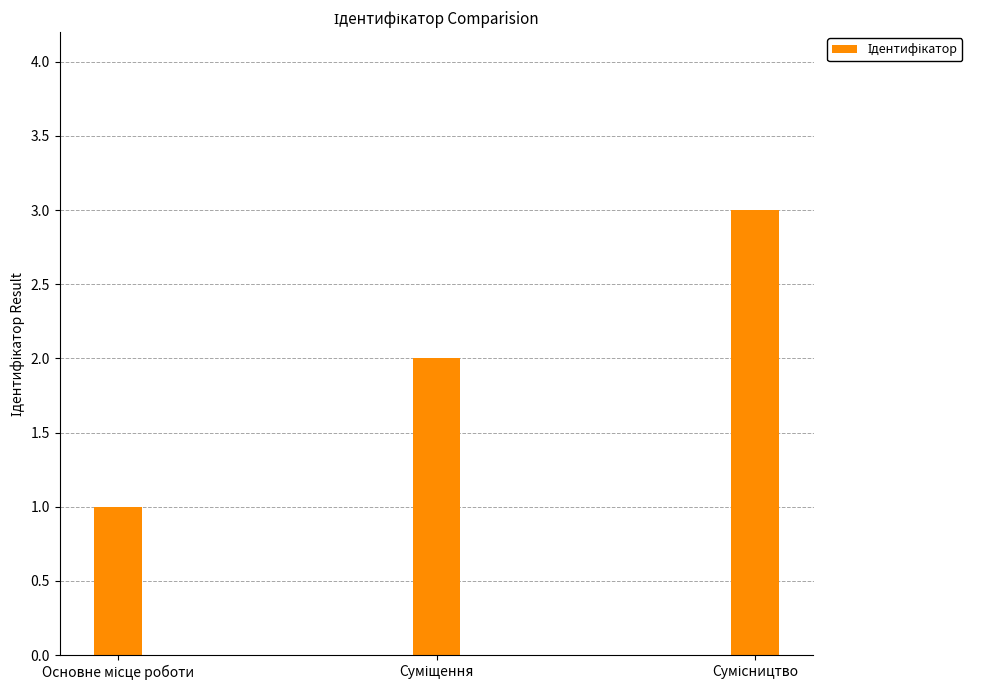

What is the smallest value displayed?

1